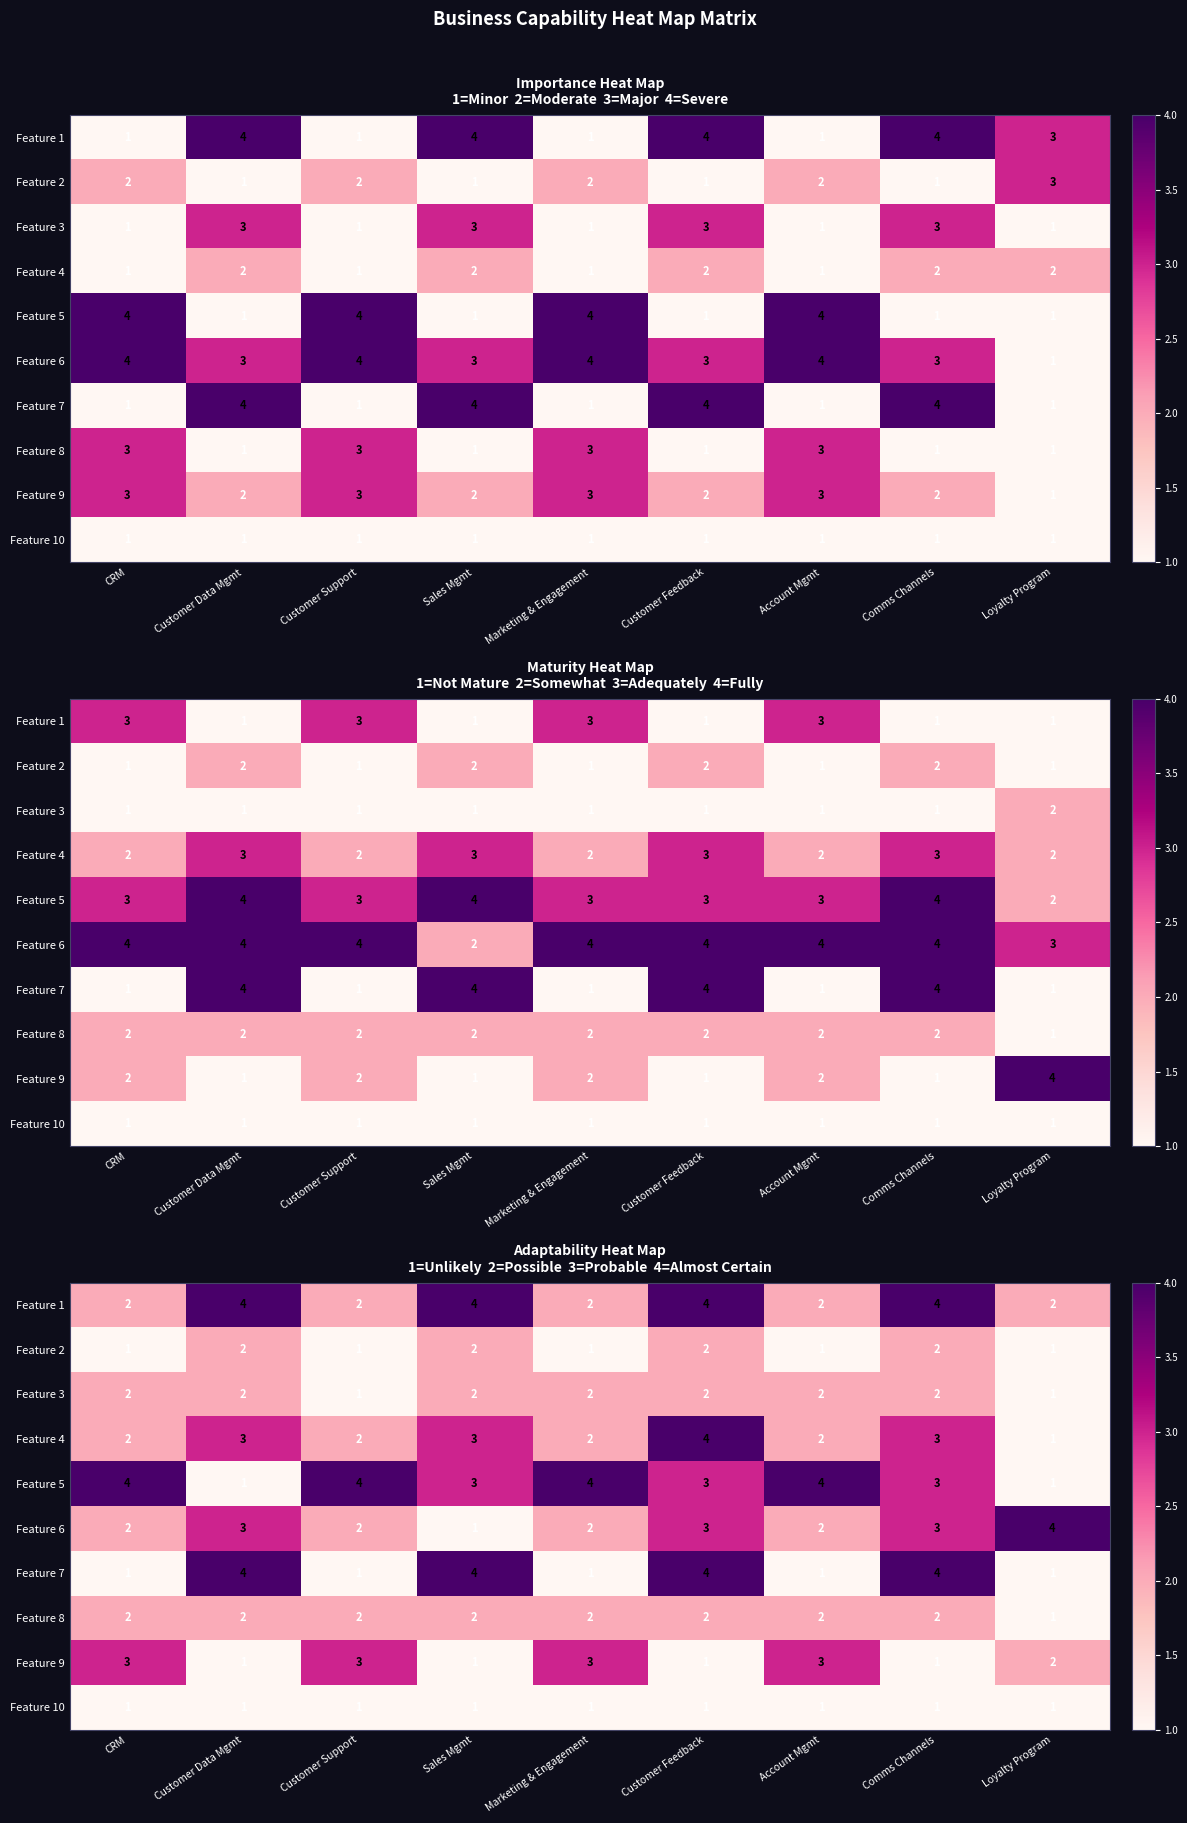

Rank the categories by Feature 9 value from highest to lowest.

CRM, Customer Support, Marketing & Engagement, Account Mgmt, Loyalty Program, Customer Data Mgmt, Sales Mgmt, Customer Feedback, Comms Channels